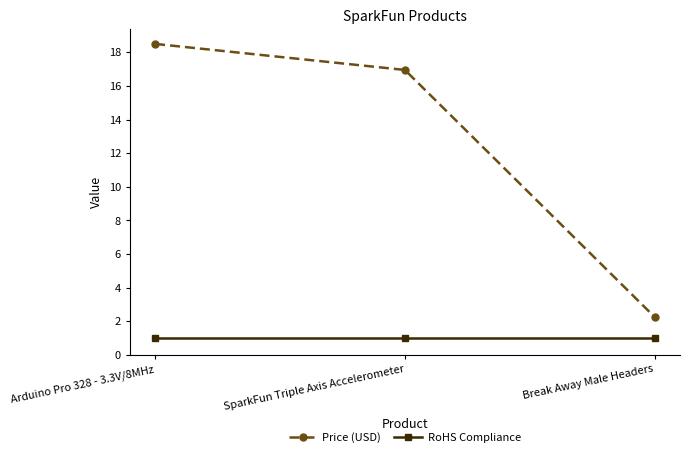

At which category does the chart reach its peak across all series?

Arduino Pro 328 - 3.3V/8MHz